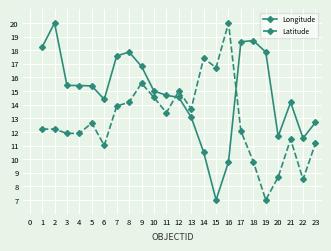

Rank the series by their average value, from lowest to highest.

Latitude, Longitude